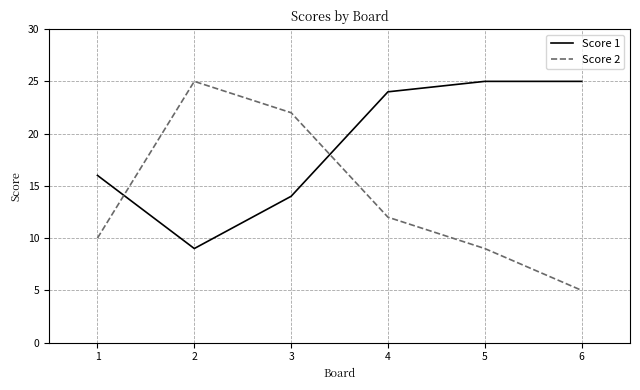

At which label is Score 2 closest to 15?

4